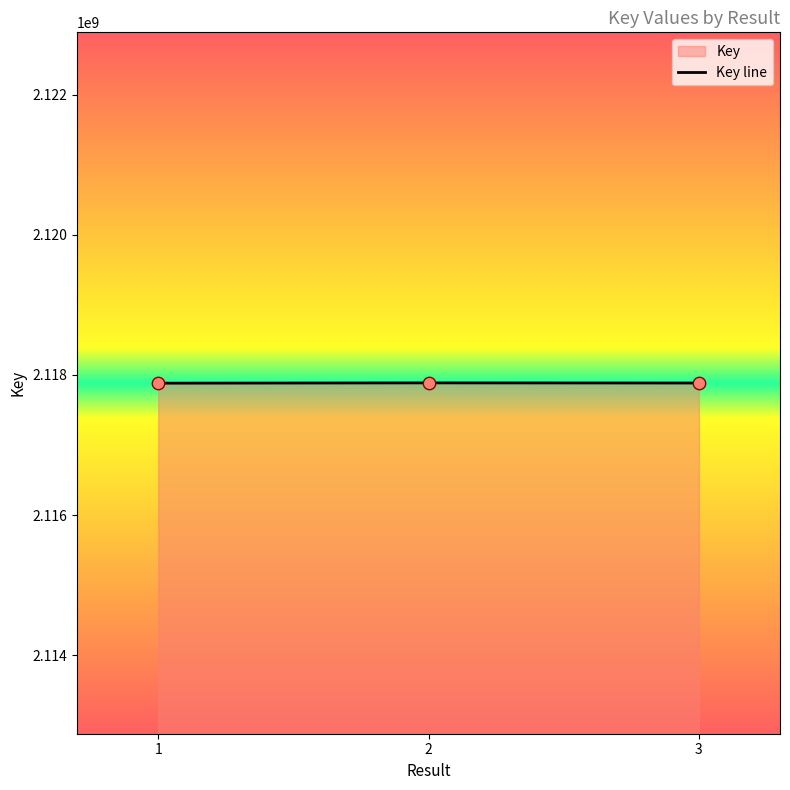

Between 3 and 2, which is larger?

2